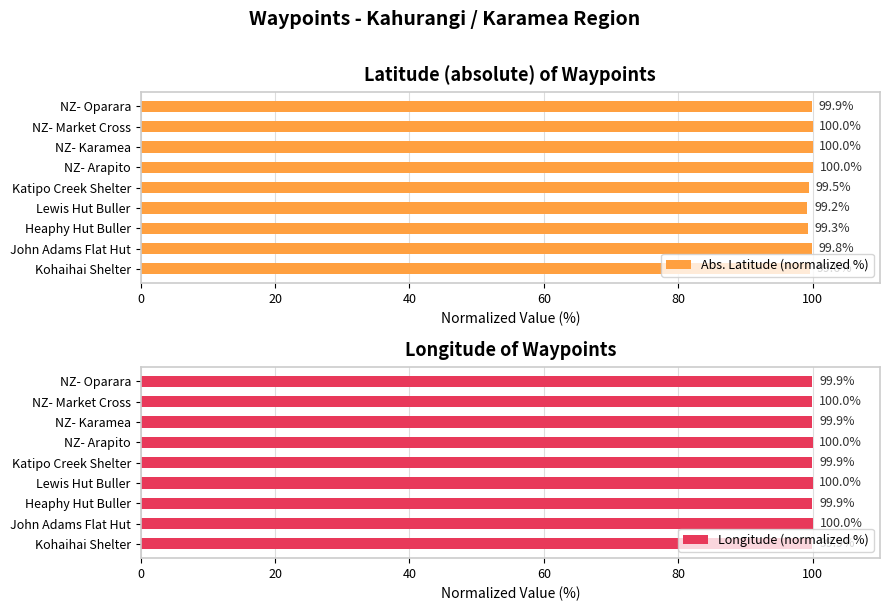

Which series changed the most between 7 and 8?

Abs. Latitude (normalized %)